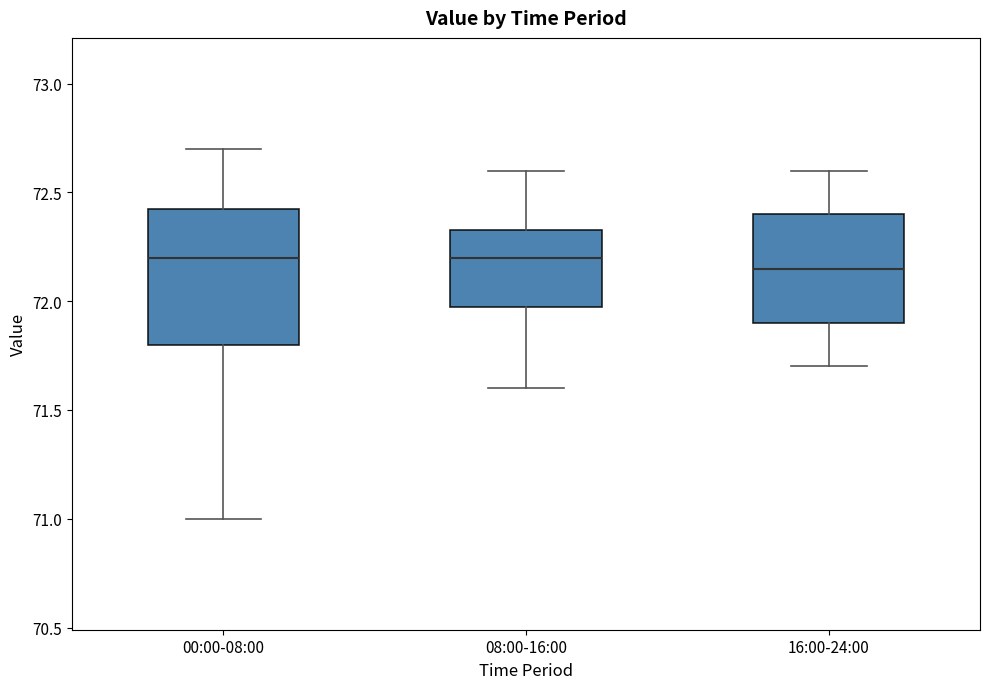

Reading left to right, read every box against the y-axis: the position of its median line, the range the box covers, and the ends of its whiskers. The values are not printed on the chart, so give them approximately, as read against the axis.

00:00-08:00: median 72.20, box 71.80 to 72.45, whiskers 71.00 to 72.70
08:00-16:00: median 72.20, box 72.00 to 72.35, whiskers 71.60 to 72.60
16:00-24:00: median 72.15, box 71.90 to 72.40, whiskers 71.70 to 72.60